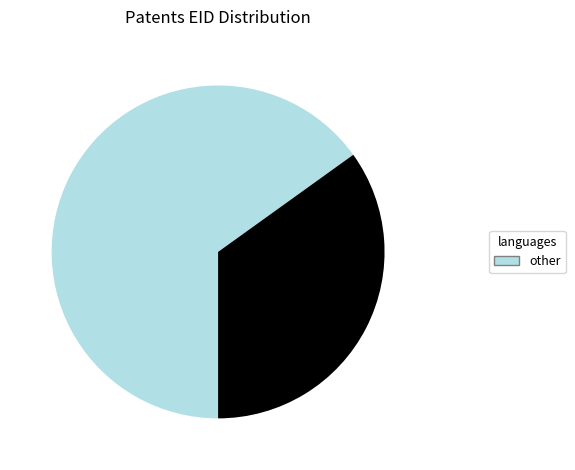

Is there a majority slice in this chart?

Yes